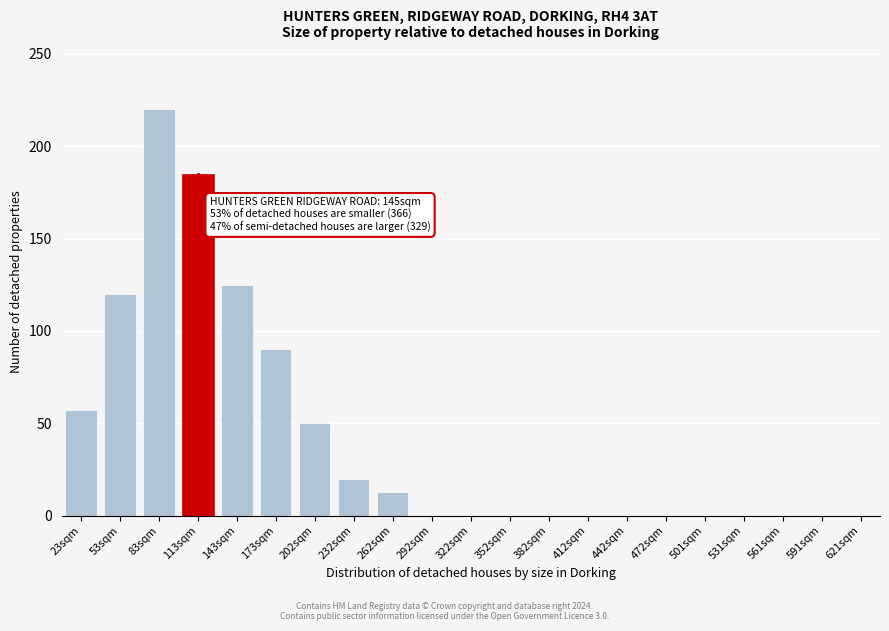

Reading left to right, extract all data points from this chart.

23sqm=57	53sqm=120	83sqm=220	113sqm=185	143sqm=125	173sqm=90	202sqm=50	232sqm=20	262sqm=13	292sqm=0	322sqm=0	352sqm=0	382sqm=0	412sqm=0	442sqm=0	472sqm=0	501sqm=0	531sqm=0	561sqm=0	591sqm=0	621sqm=0